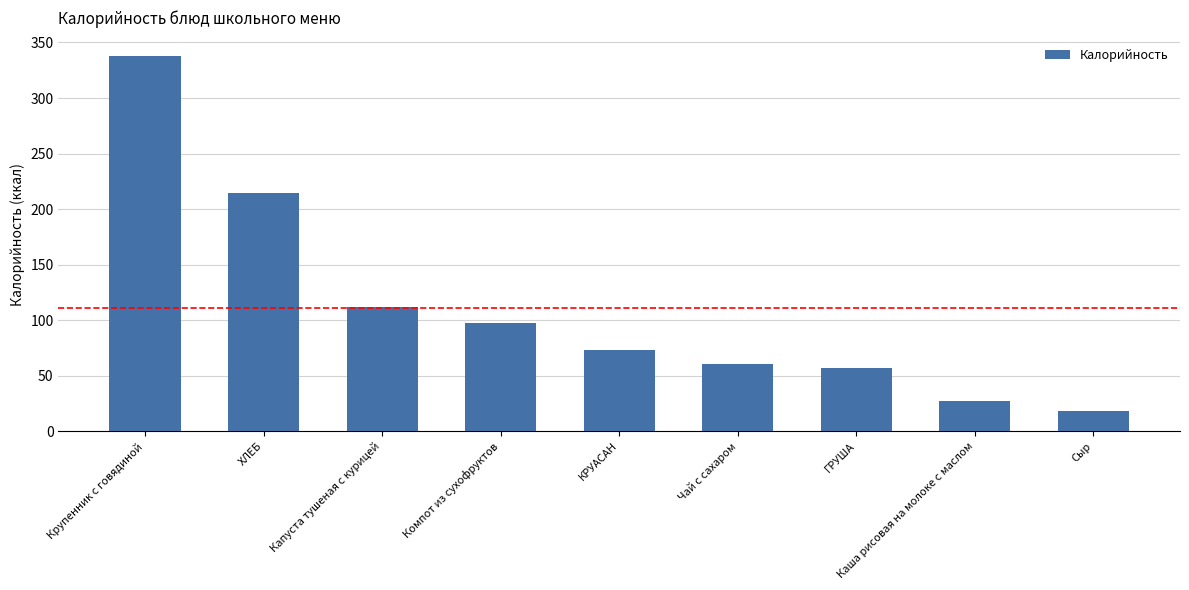

Are the bars grouped side by side (vs. stacked)?

No